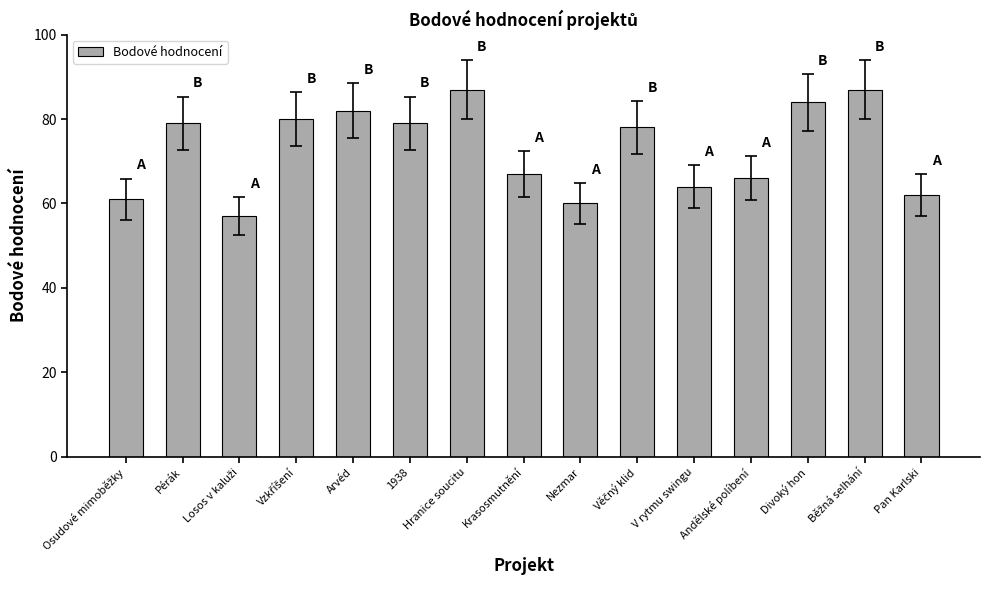

What is the greatest value displayed?

87